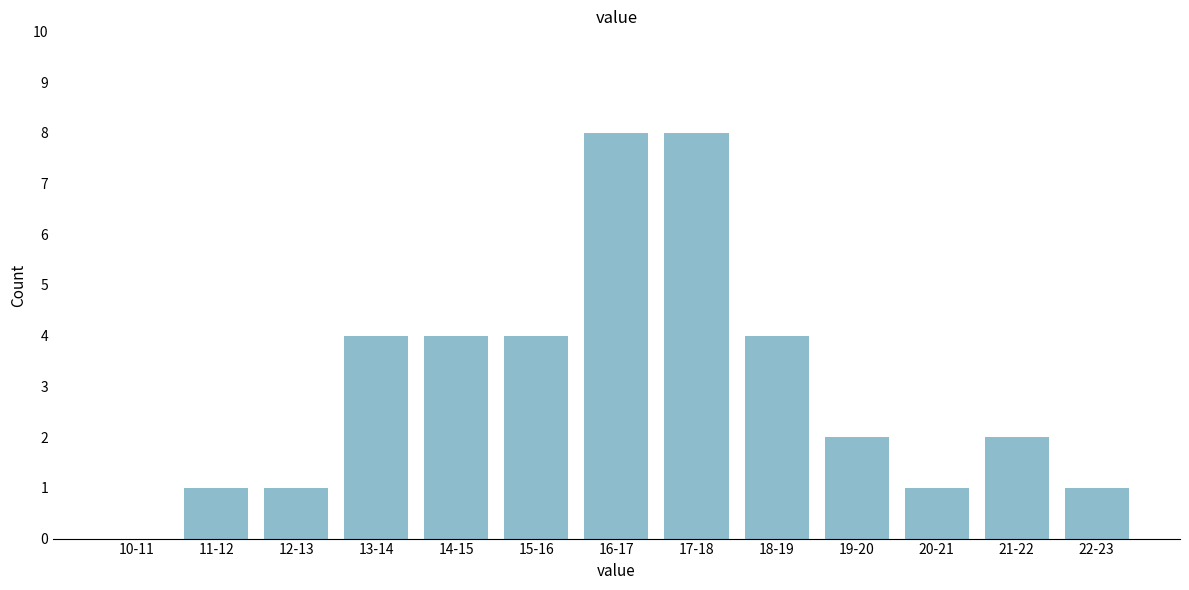

Reading left to right, transcribe all the data shown in this chart.

10-11=0	11-12=1	12-13=1	13-14=4	14-15=4	15-16=4	16-17=8	17-18=8	18-19=4	19-20=2	20-21=1	21-22=2	22-23=1